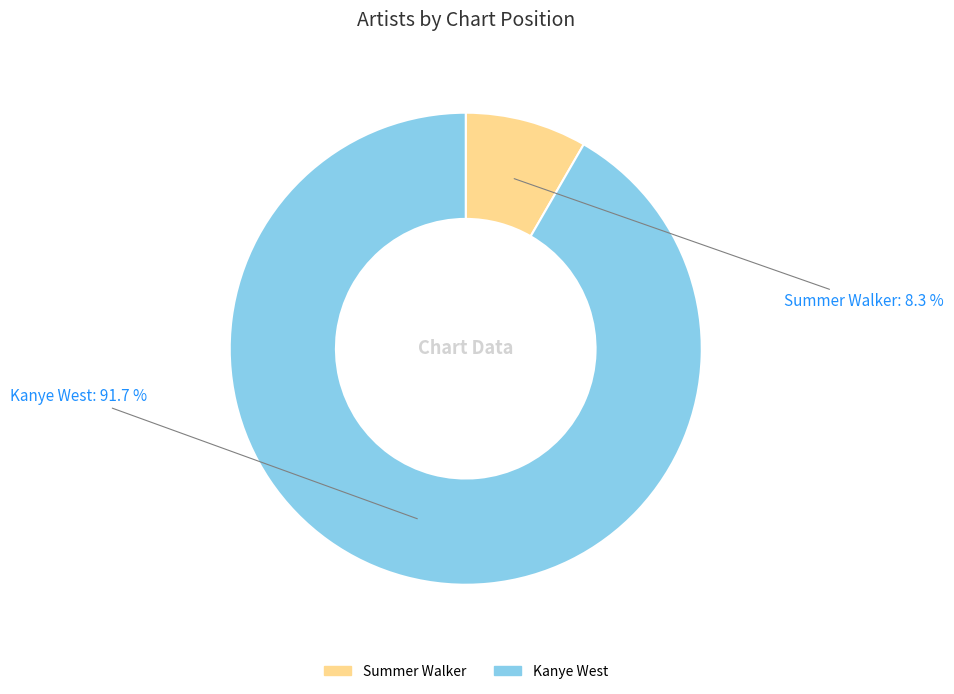

Does Summer Walker represent more than half of the total?

No